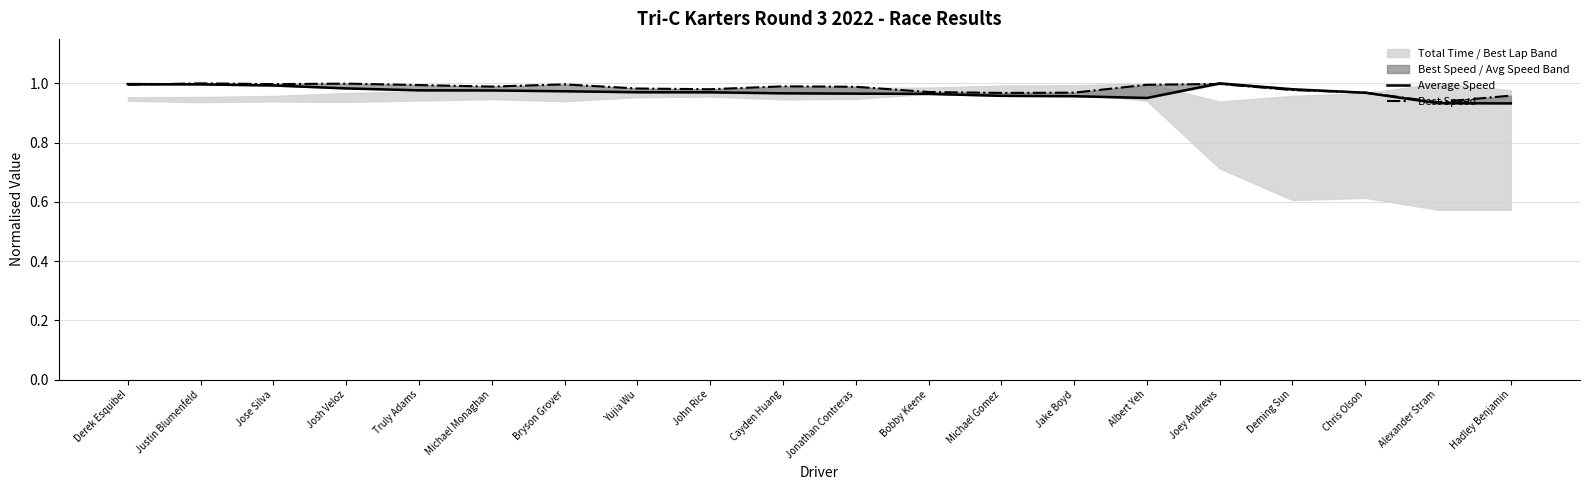

Reading left to right, transcribe all the data shown in this chart.

Average Speed: 1.0	1.0	1.0	1.0	1.0	1.0	1.0	1.0	1.0	1.0	1.0	1.0	1.0	1.0	1.0	1.0	1.0	1.0	0.9	0.9
Best Speed: 1.0	1.0	1.0	1.0	1.0	1.0	1.0	1.0	1.0	1.0	1.0	1.0	1.0	1.0	1.0	1.0	1.0	1.0	0.9	1.0